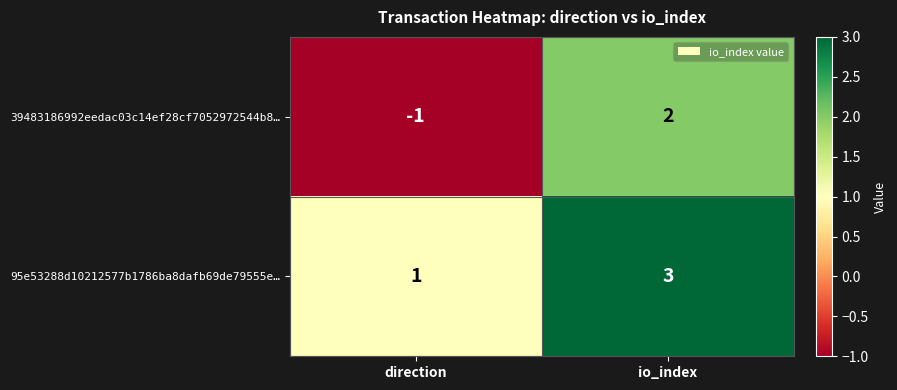

At which label is 95e53288d10212577b1786ba8dafb69de79555e… closest to 2?

direction